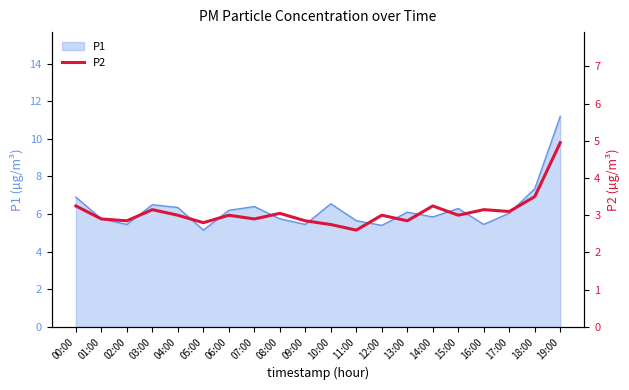

Which category has the highest value in the P1 series?

19:00